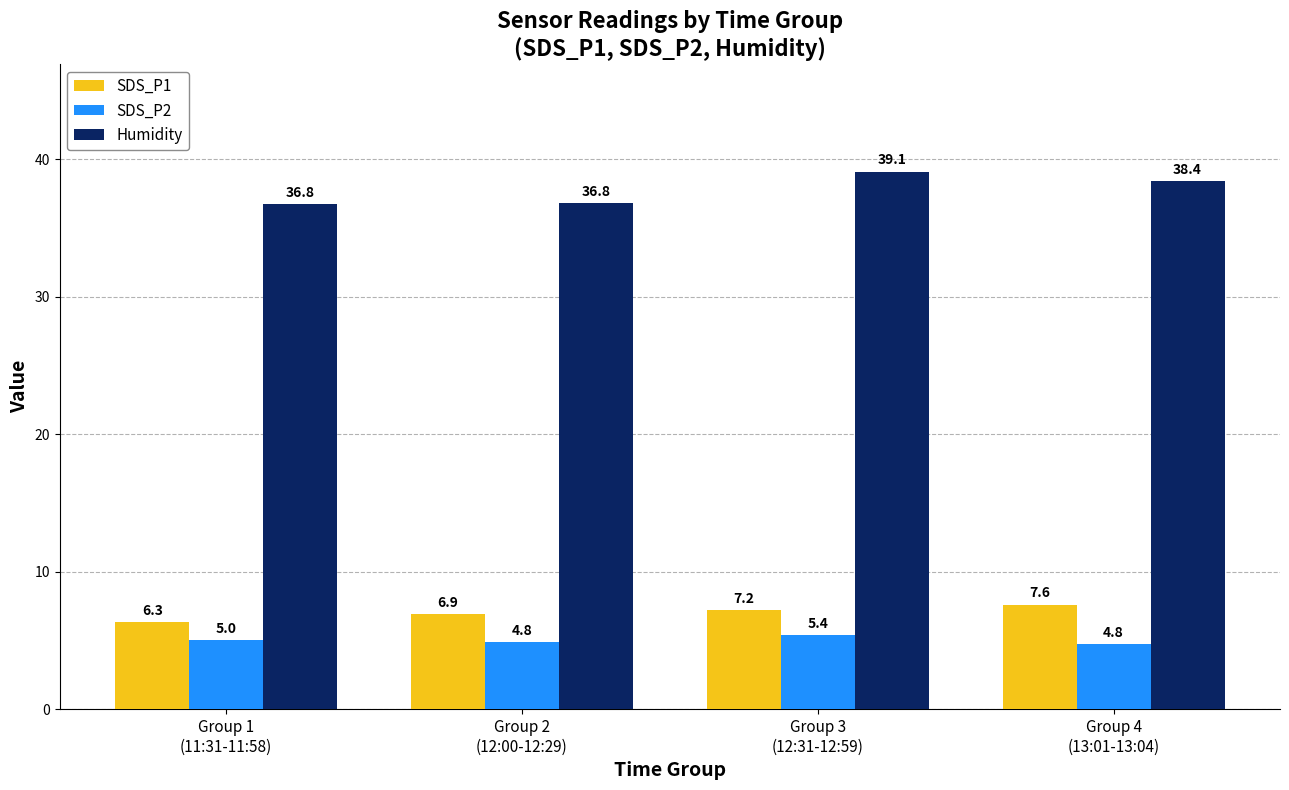

True or false: SDS_P2 has a value of 6.5 at Group 2
(12:00-12:29).

False